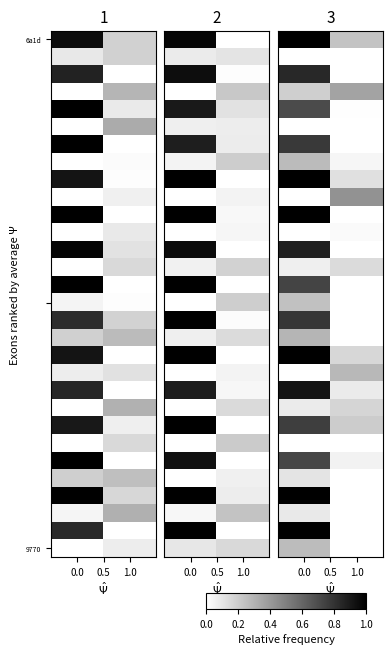

What is the highest value of the 9770 series?

0.3